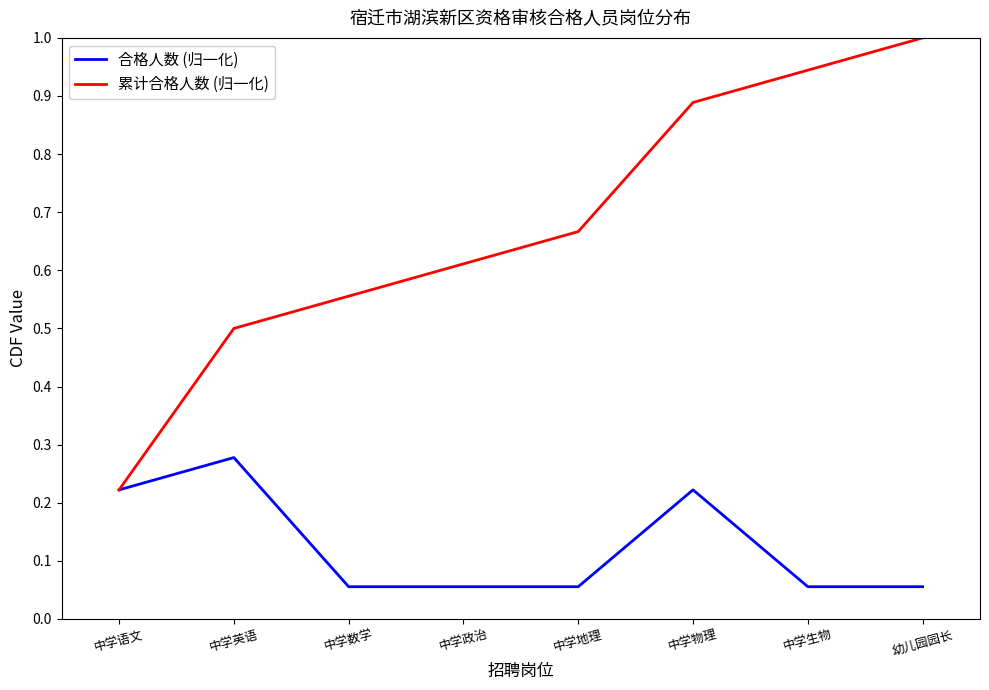

Is the value of 累计合格人数 (归一化) at 中学政治 greater than the value of 合格人数 (归一化) at 中学地理?

Yes